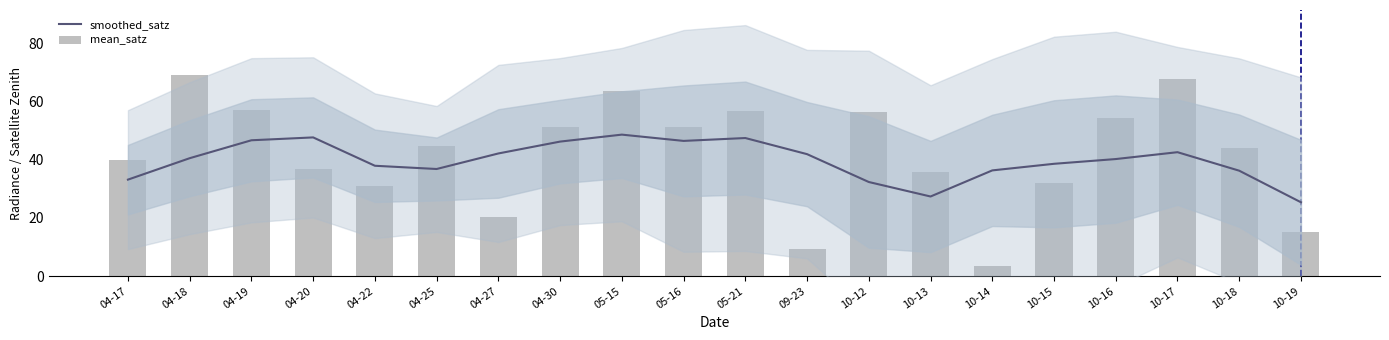

What is the sum of the smoothed_satz values at 05-16 and 04-25?

83.4